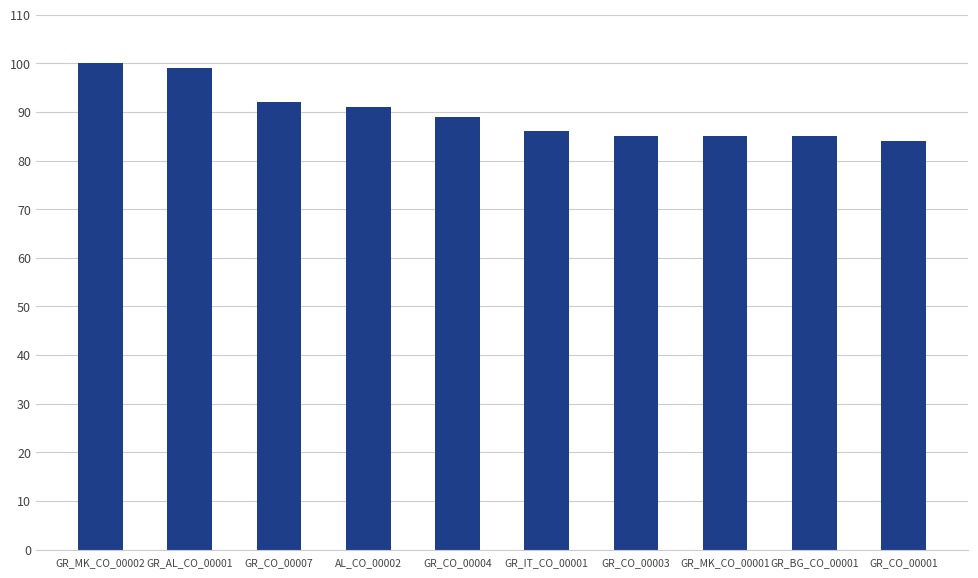

Where is the data nearest to the value 92?

GR_CO_00007